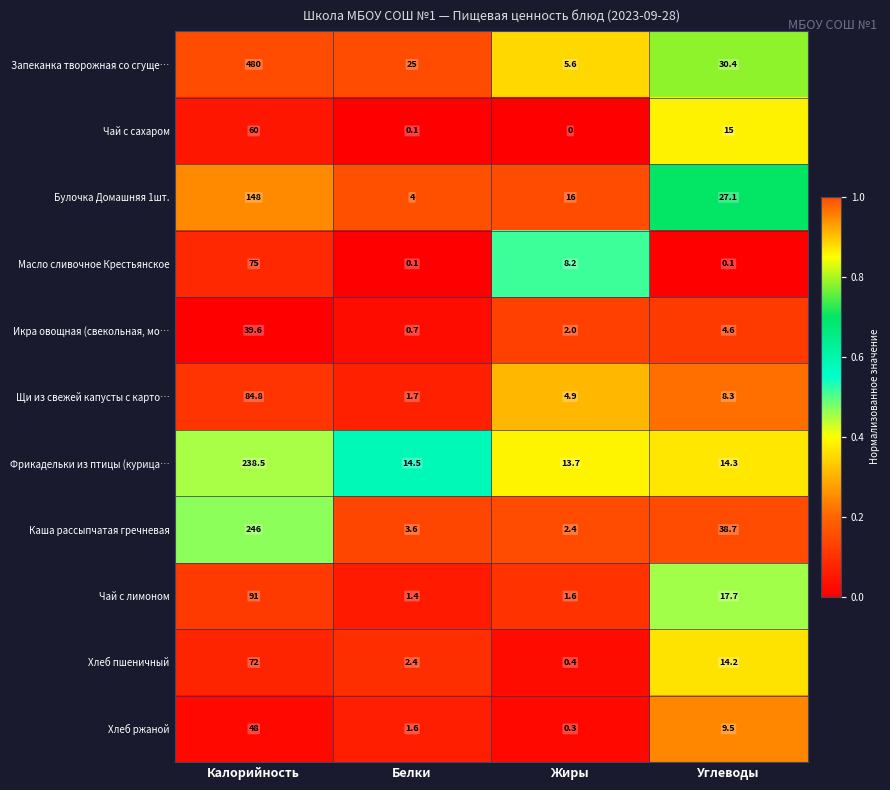

What is the average value of the Щи из свежей капусты с карто… series?

24.9